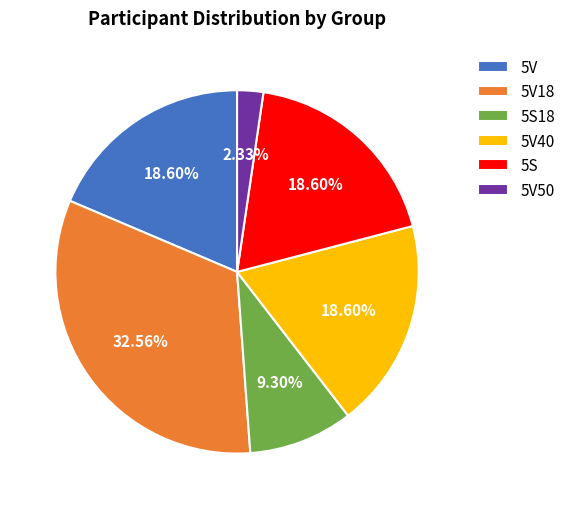

Count the number of slices in the pie.

6